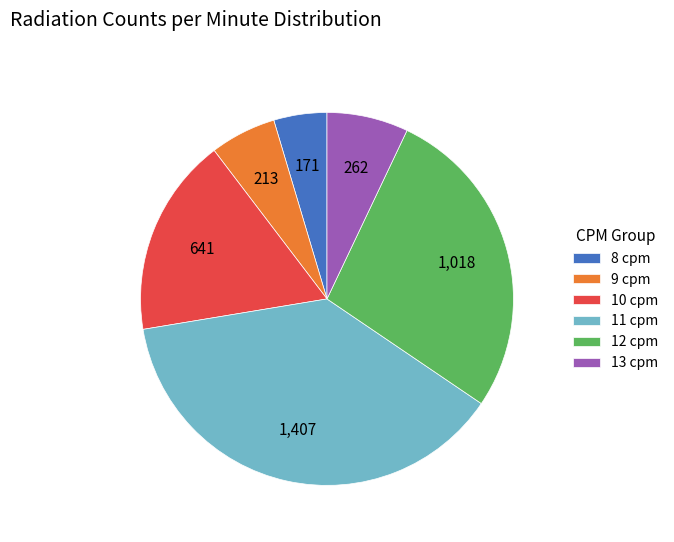

Is it true that 9 cpm is 6% of the pie?

True